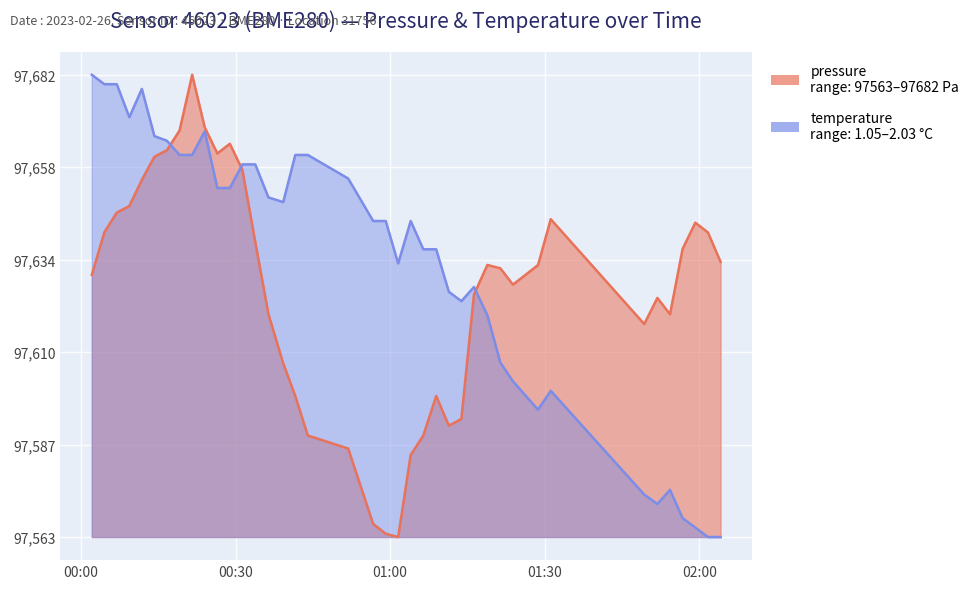

What are all the series names shown in the legend?

pressure, temperature